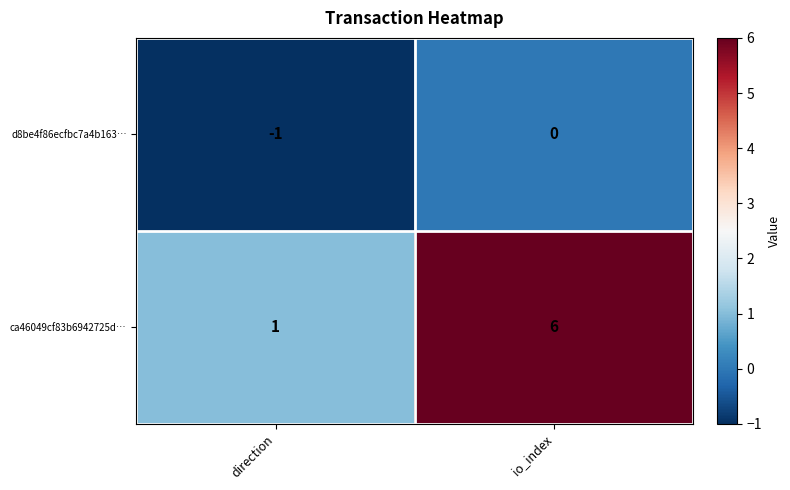

At which category is the sum across all series the highest?

io_index